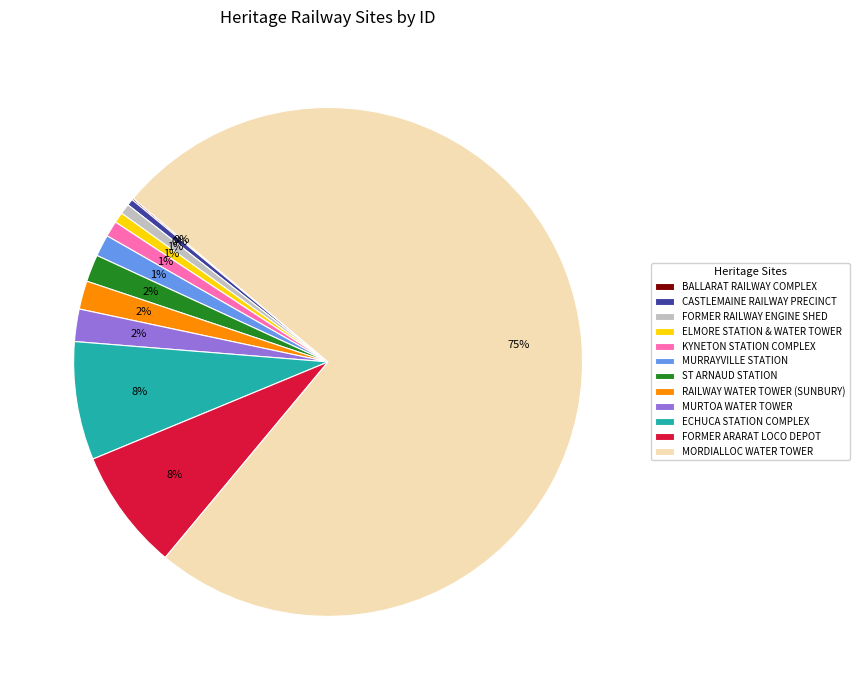

Which has a higher value, ST ARNAUD STATION or FORMER RAILWAY ENGINE SHED?

ST ARNAUD STATION